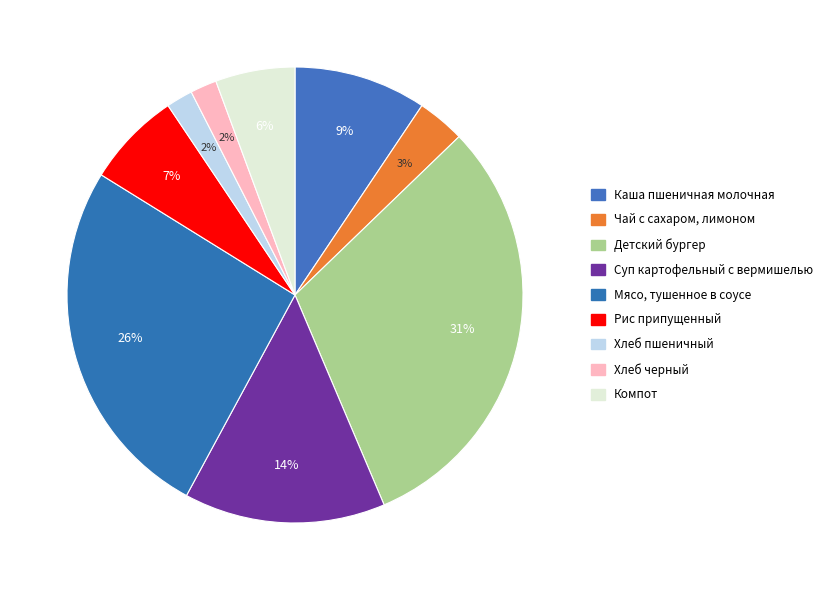

How many segments does this pie chart have?

9